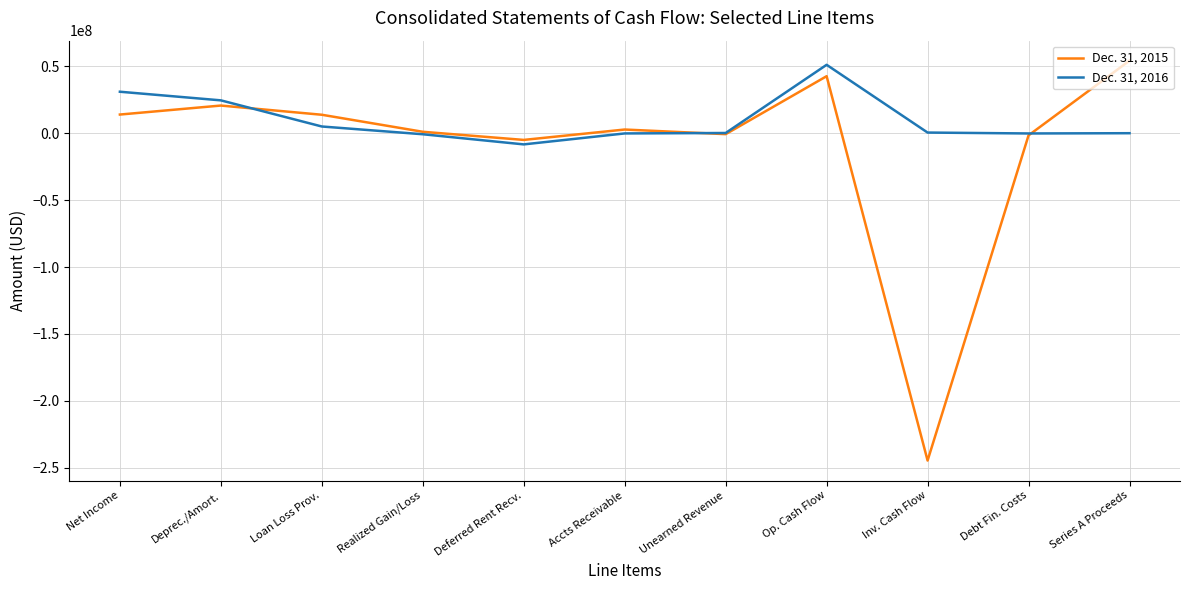

Which series has the largest total across all categories?

Dec. 31, 2016